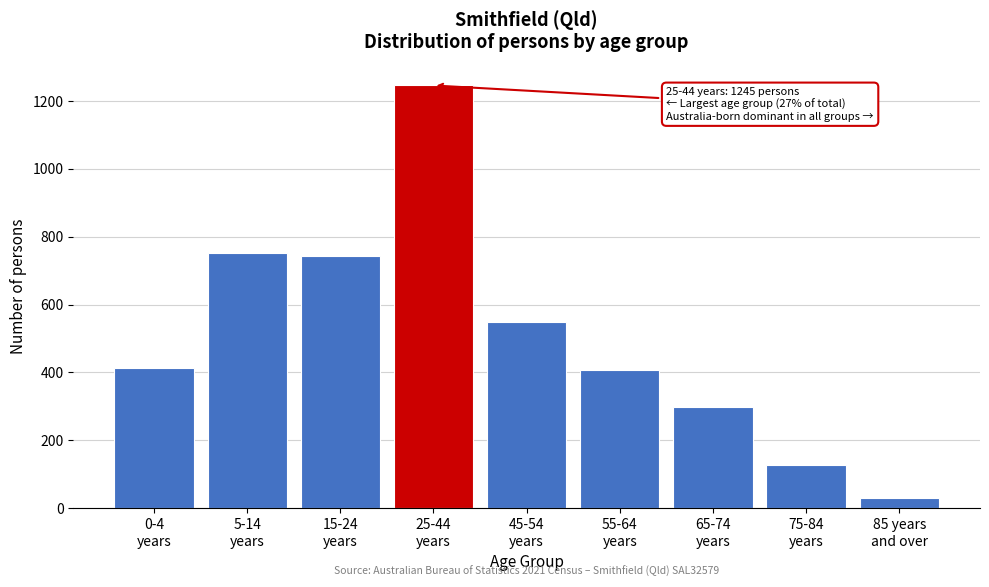

What is the minimum value shown in the chart?

31